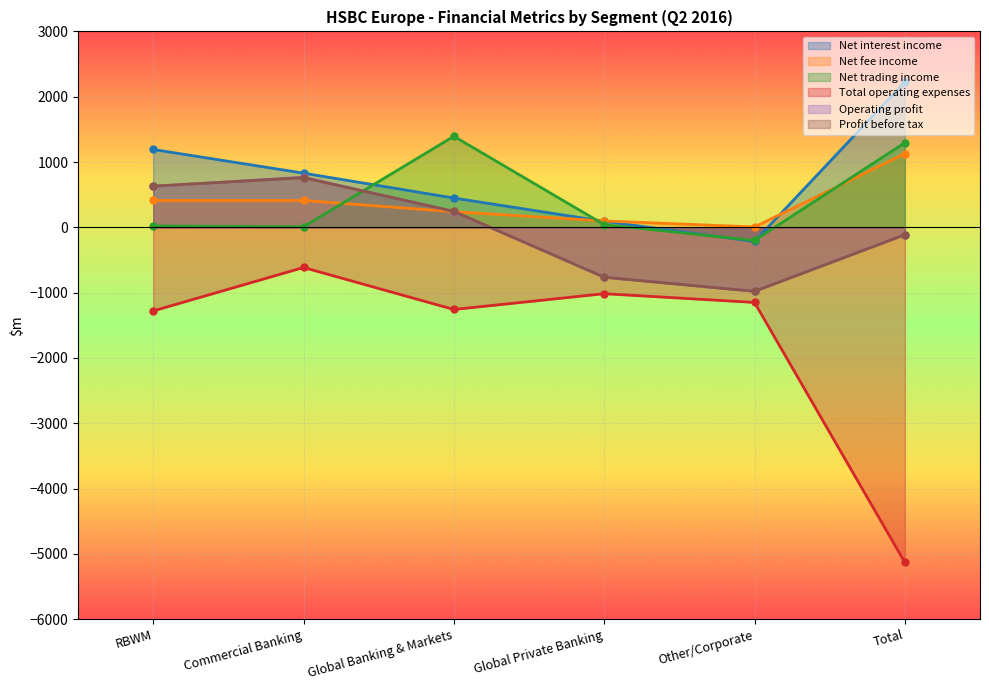

Which has a higher value, Commercial Banking or RBWM?

RBWM